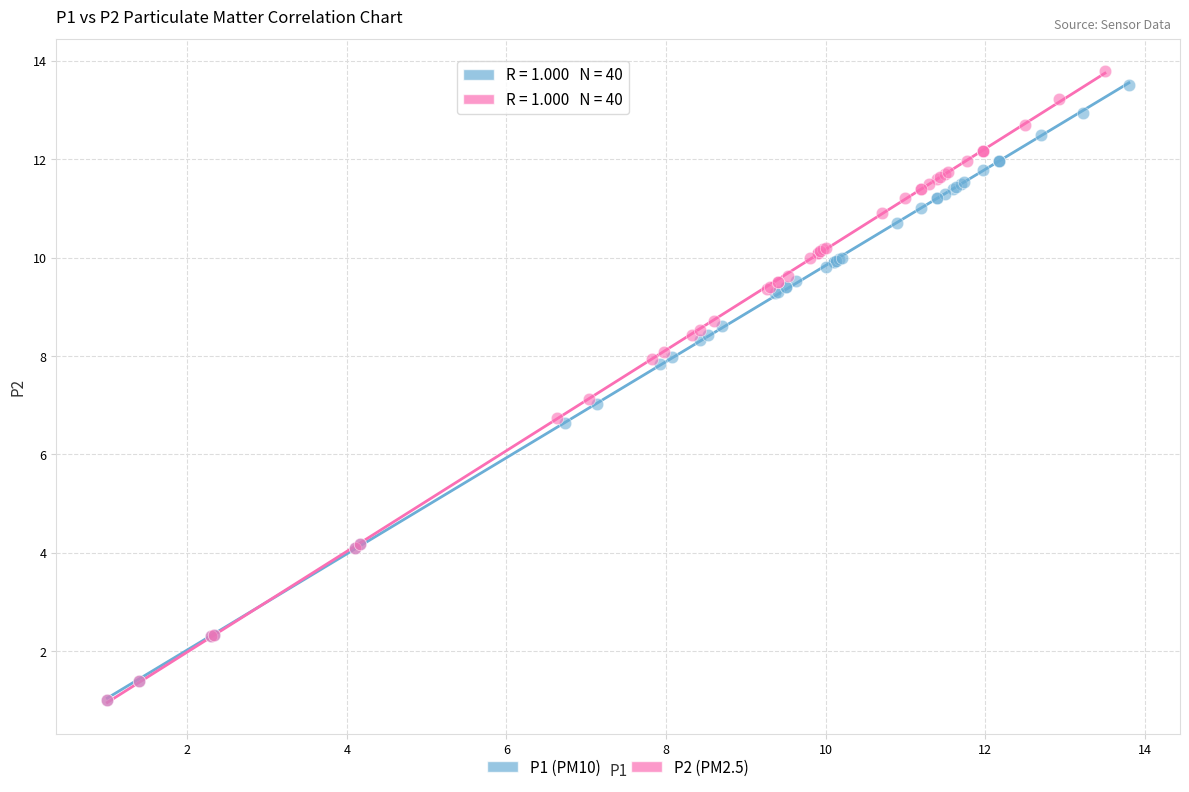

What are all the series names shown in the legend?

P1 (PM10), P2 (PM2.5)